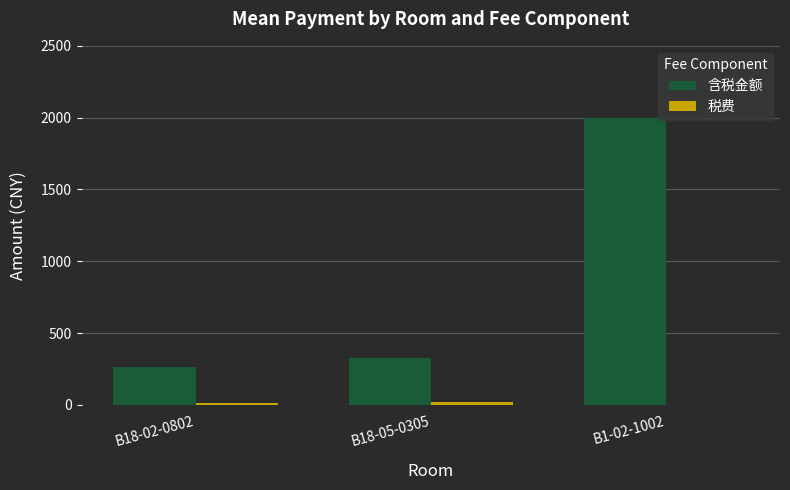

Is it true that 含税金额 equals 3344.1 at B1-02-1002?

False